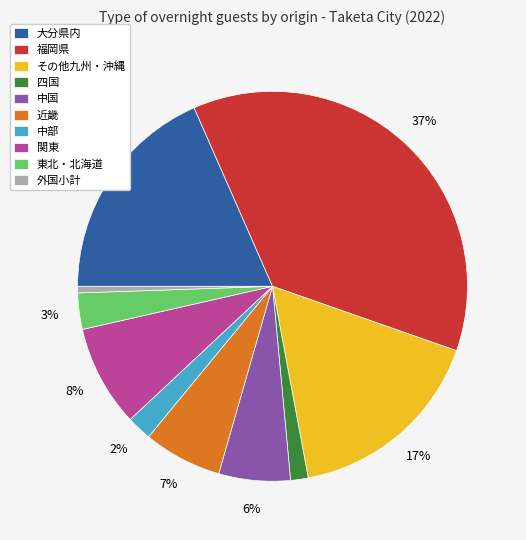

Is the sum of 中国 and 外国小計 greater than half?

No